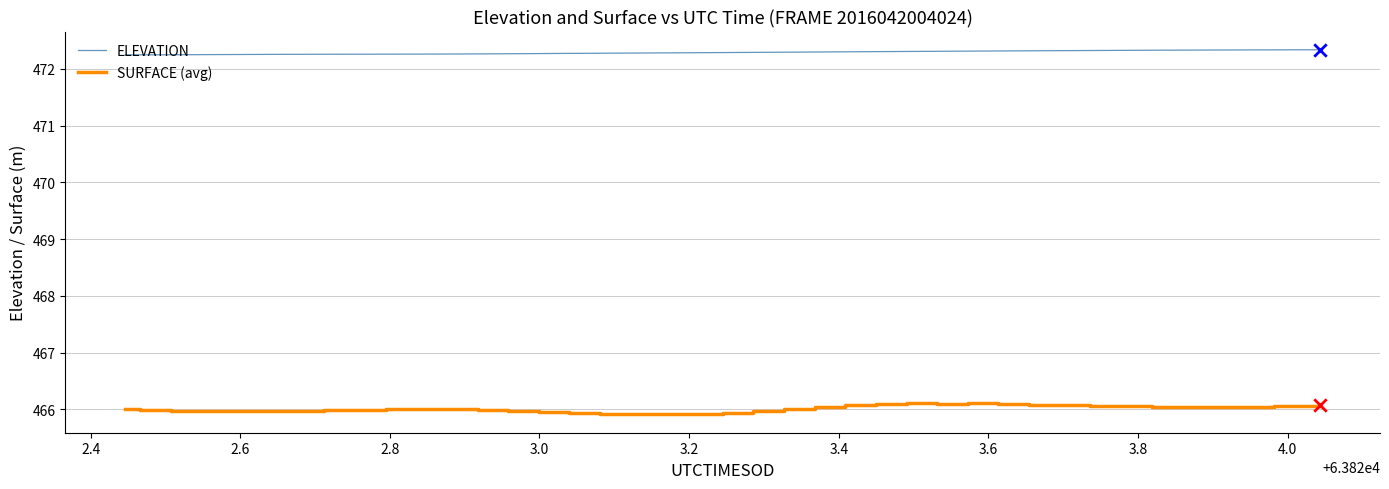

Which series has the widest spread of Y values?

SURFACE (avg)